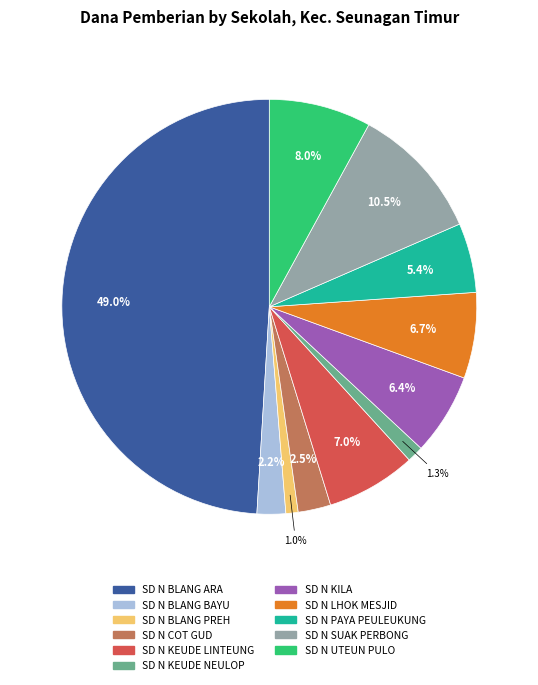

Which slice is the smallest?

SD NEGERI BLANG PREH